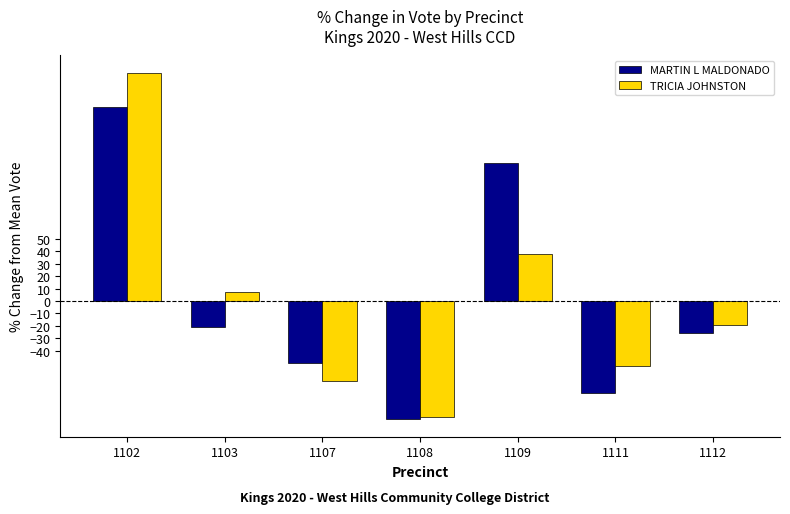

How many bars are there in each group?

2